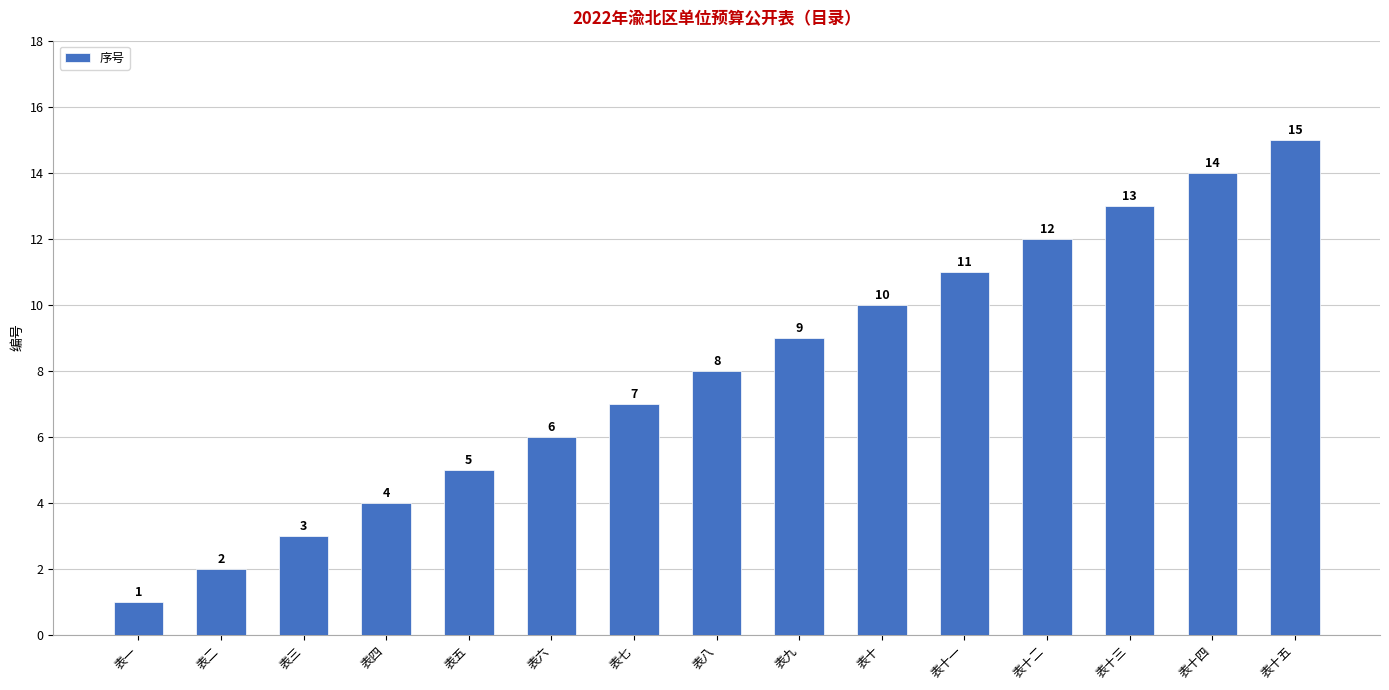

Reading left to right, what are all the values shown in this chart?

1	2	3	4	5	6	7	8	9	10	11	12	13	14	15